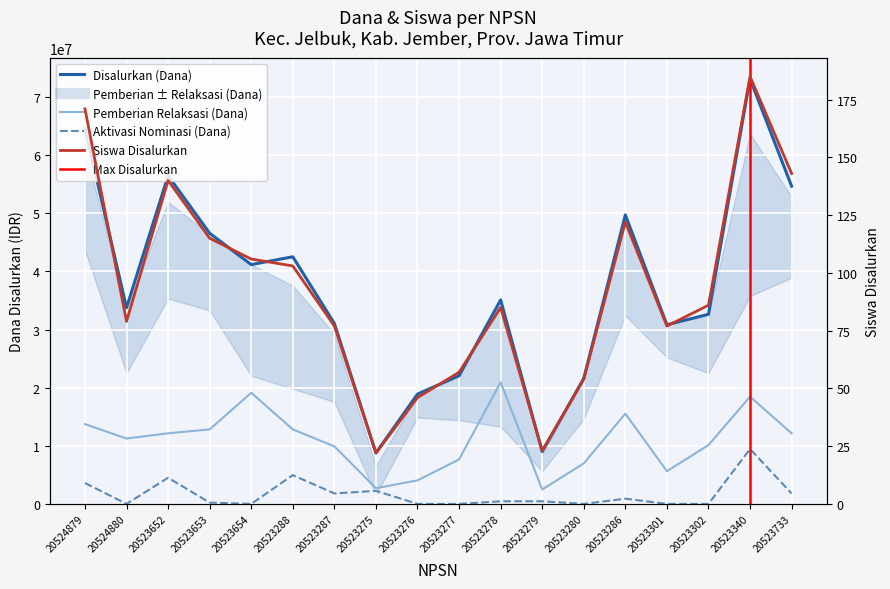

What is the difference between the maximum and minimum values in the Disalurkan (Dana) series?

64350000